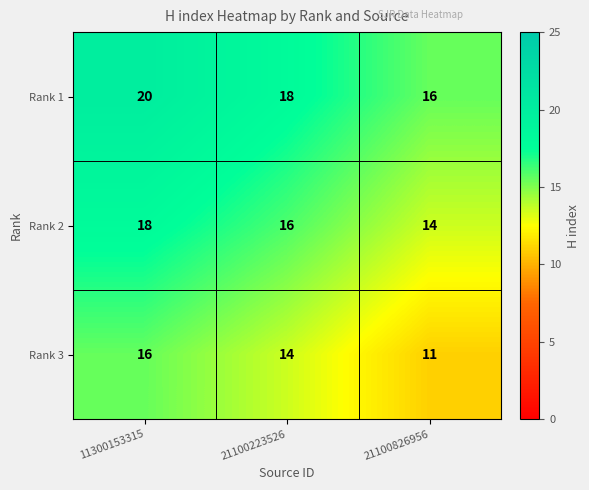

At which label does Rank 2 first exceed 16?

11300153315